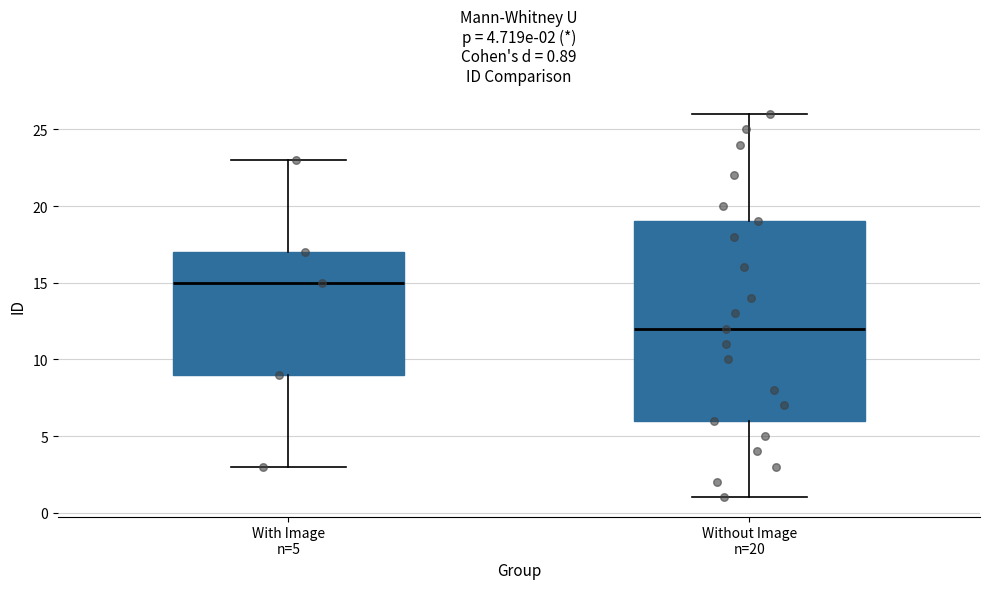

Comparing the boxes themselves (not the whiskers), which one is the tallest?

Without Image n=20